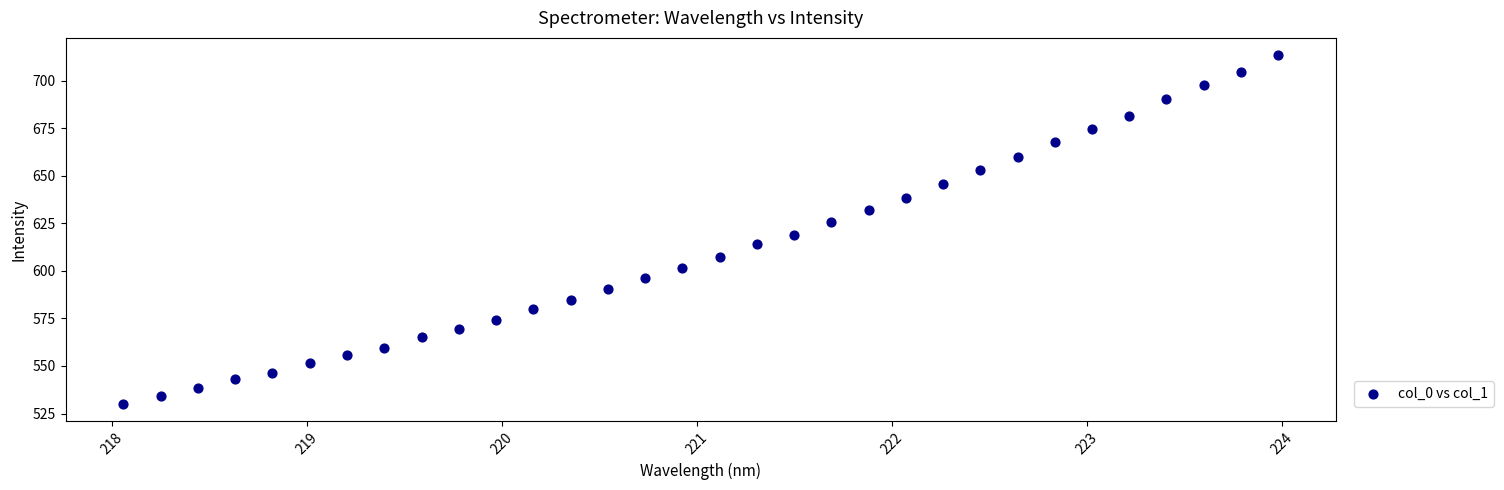

What is the range of X values (max minus min)?

5.9